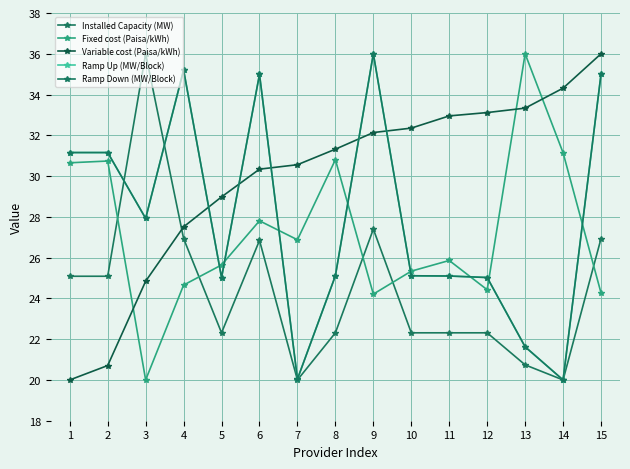

Between 6 and 15, which series saw the biggest shift?

Variable cost (Paisa/kWh)